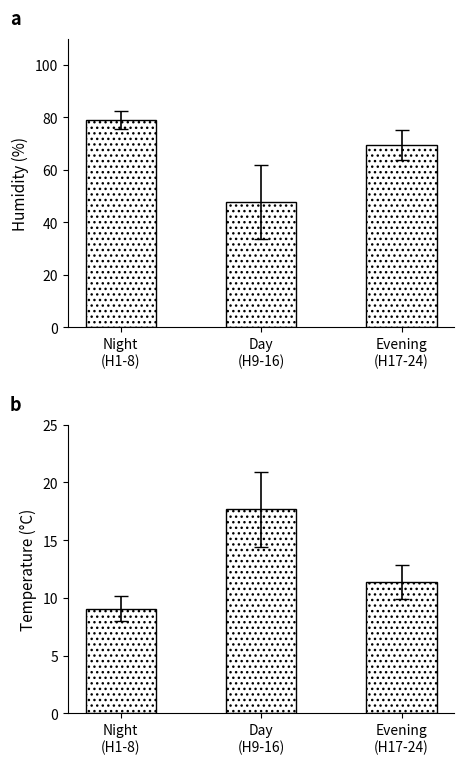

What position from the right is Evening
(H17-24)?

1